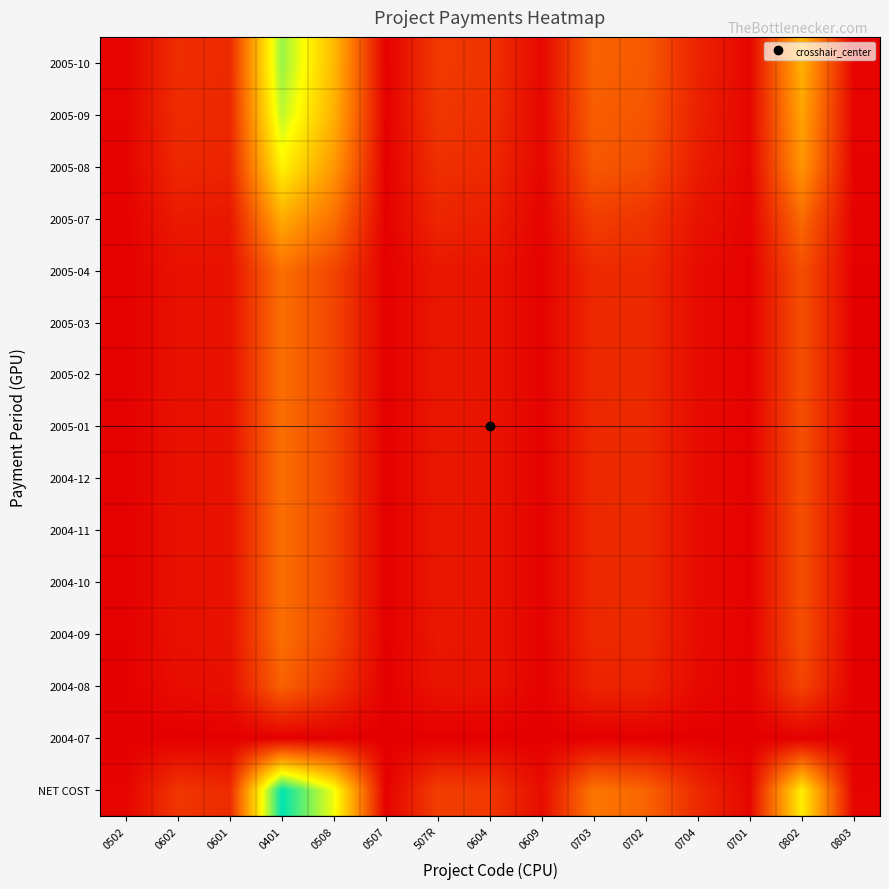

At which category is the sum across all series the highest?

0401